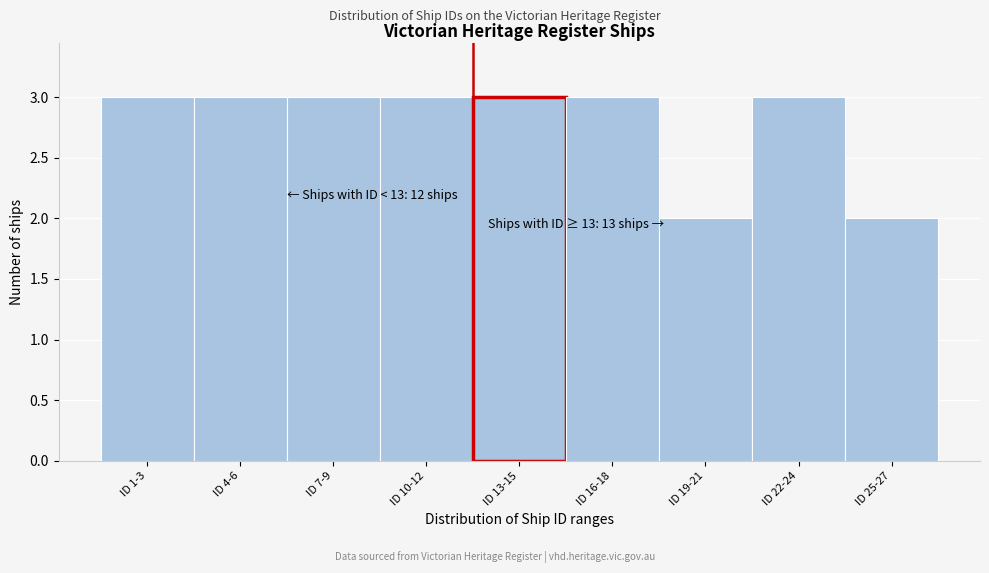

Reading left to right, list all the values displayed in this chart.

ID 1-3=3	ID 4-6=3	ID 7-9=3	ID 10-12=3	ID 13-15=3	ID 16-18=3	ID 19-21=2	ID 22-24=3	ID 25-27=2